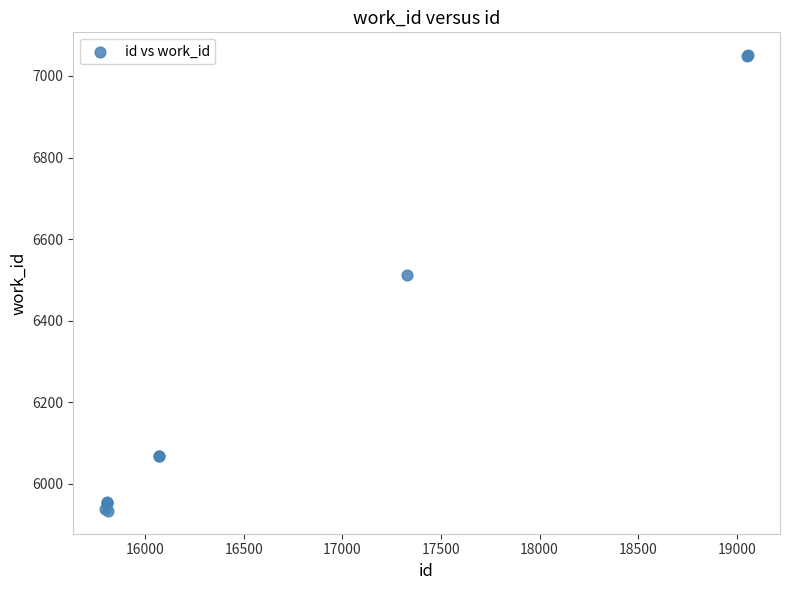

What Y value in the scatter plot is closest to 6492?

6513